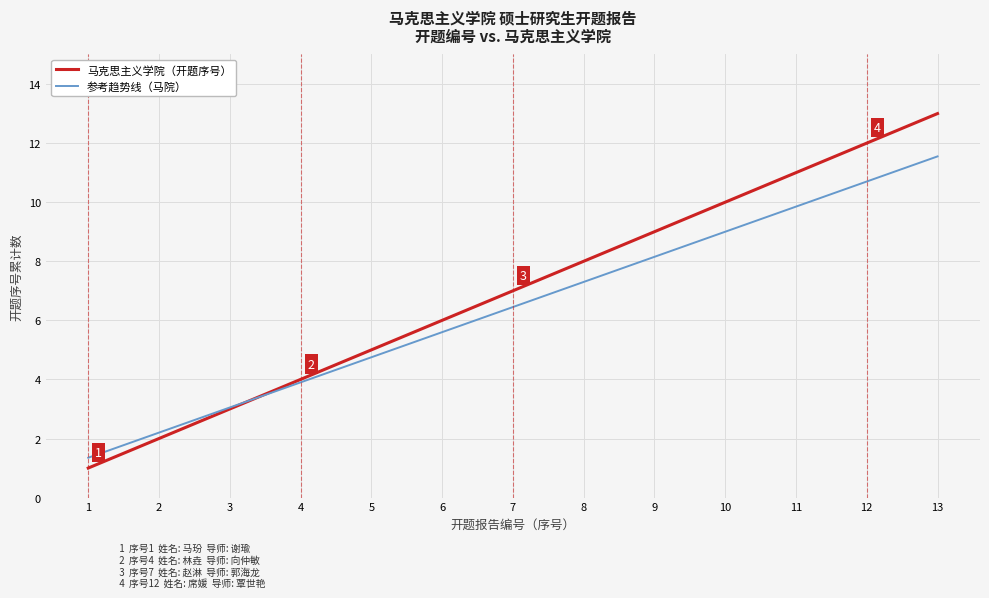

Which series has the largest range (max minus min)?

马克思主义学院（开题序号）